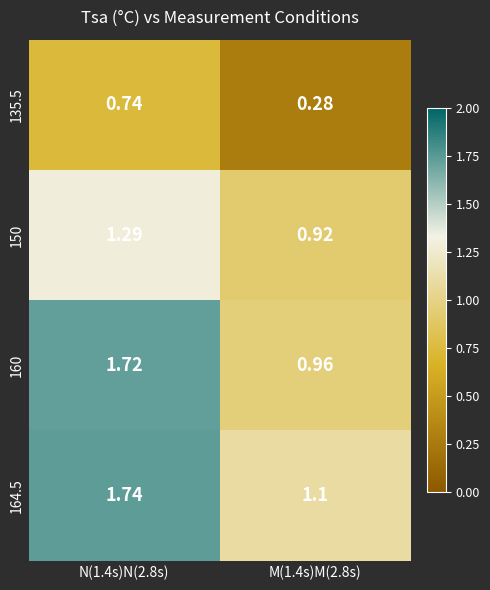

Which series changed the most between N(1.4s)N(2.8s) and M(1.4s)M(2.8s)?

160